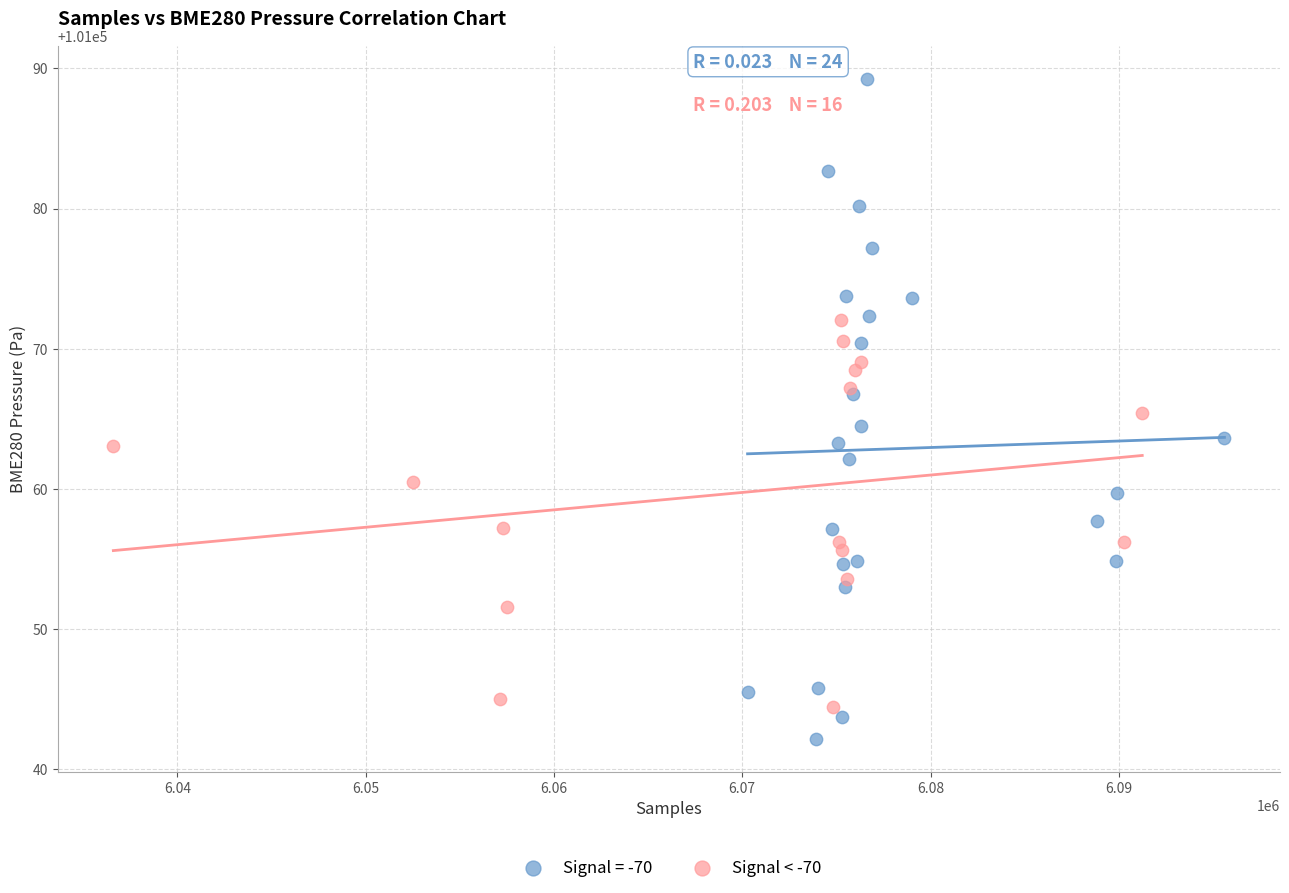

Which series contains the highest Y value?

Signal = -70